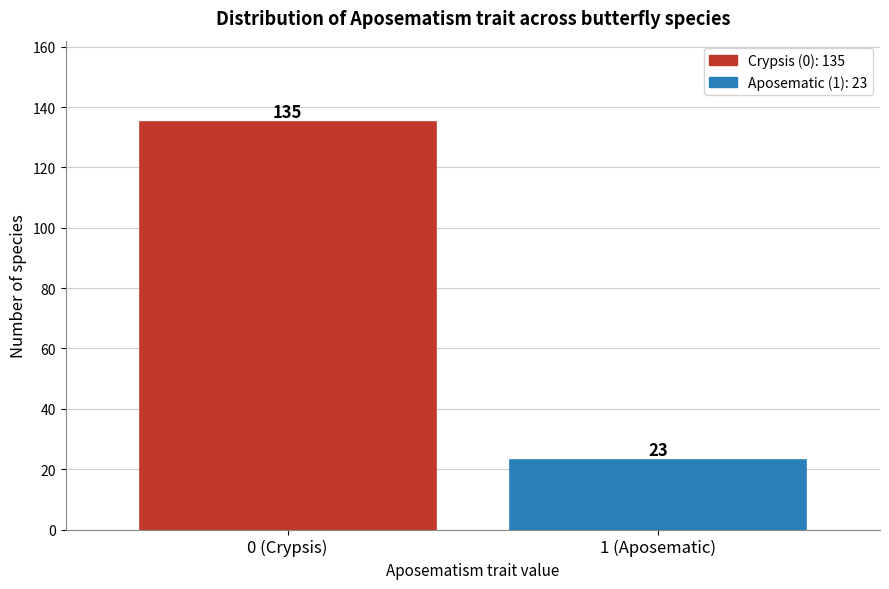

Reading left to right, list all the values displayed in this chart.

135	23